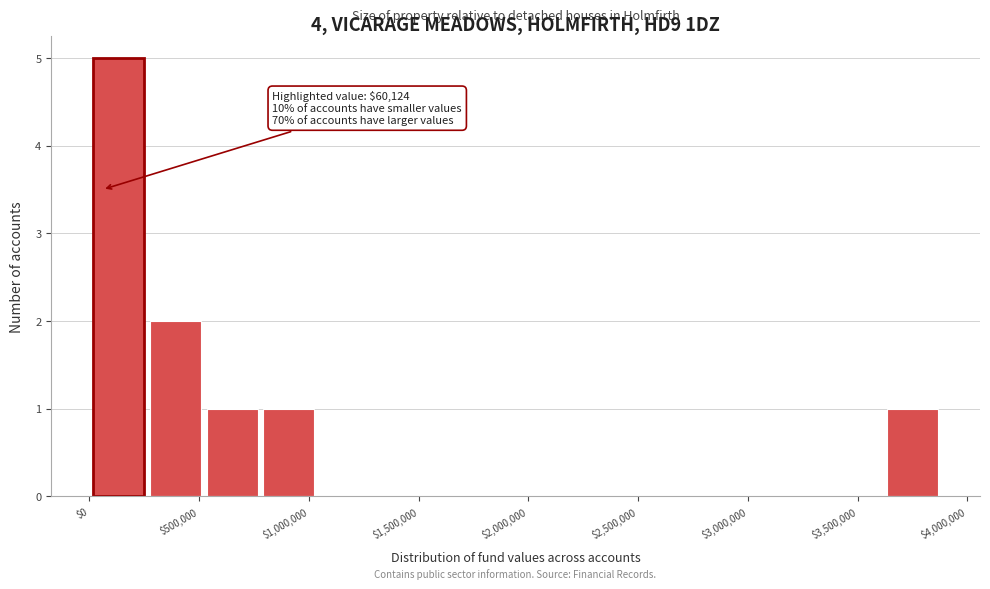

Which range on the x-axis has the tallest bar?

0 to 300000